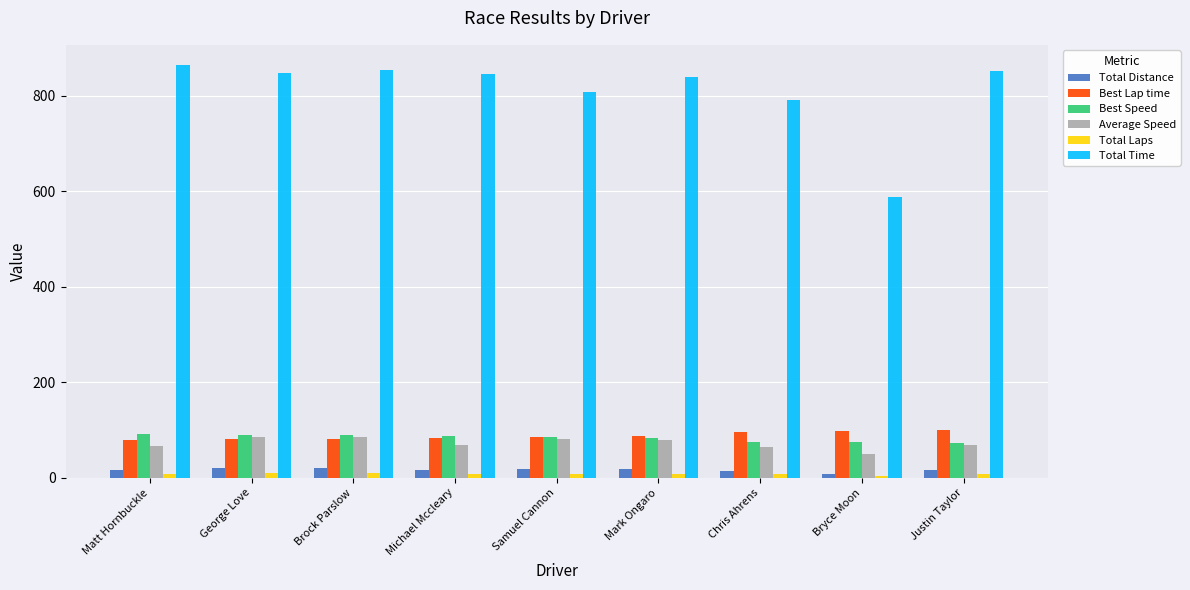

What is the average value of the Average Speed series?

72.1